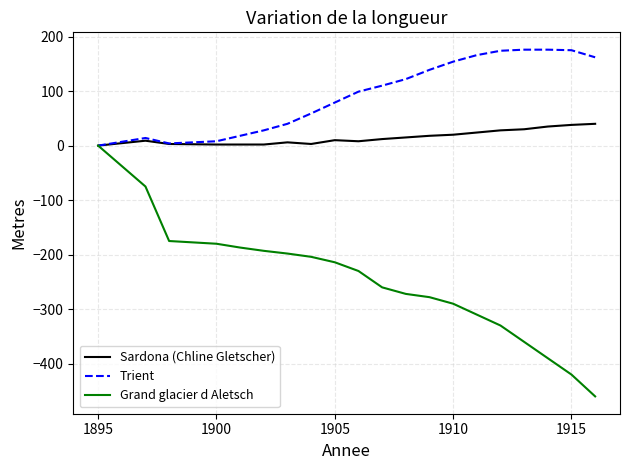

What is the minimum value for Grand glacier d Aletsch?

-460